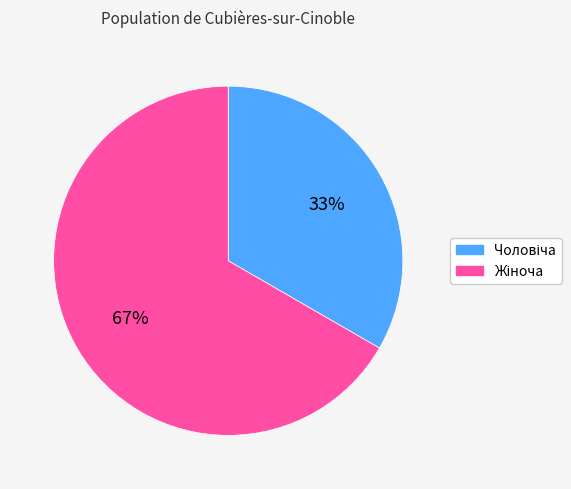

Does any single category account for the majority?

Yes